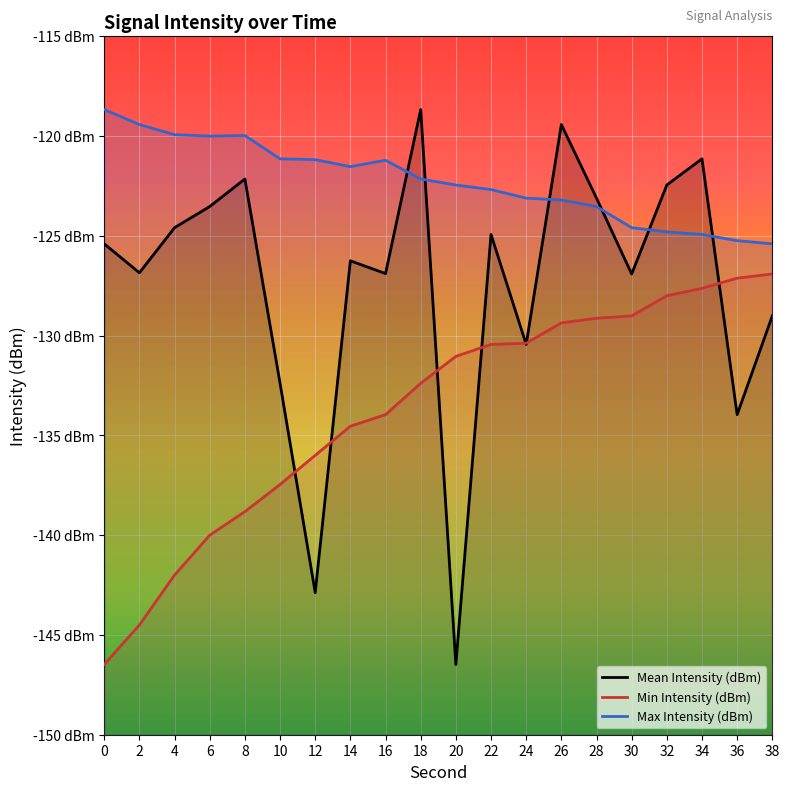

Where do Mean Intensity (dBm) and Min Intensity (dBm) first cross each other?

10 and 12